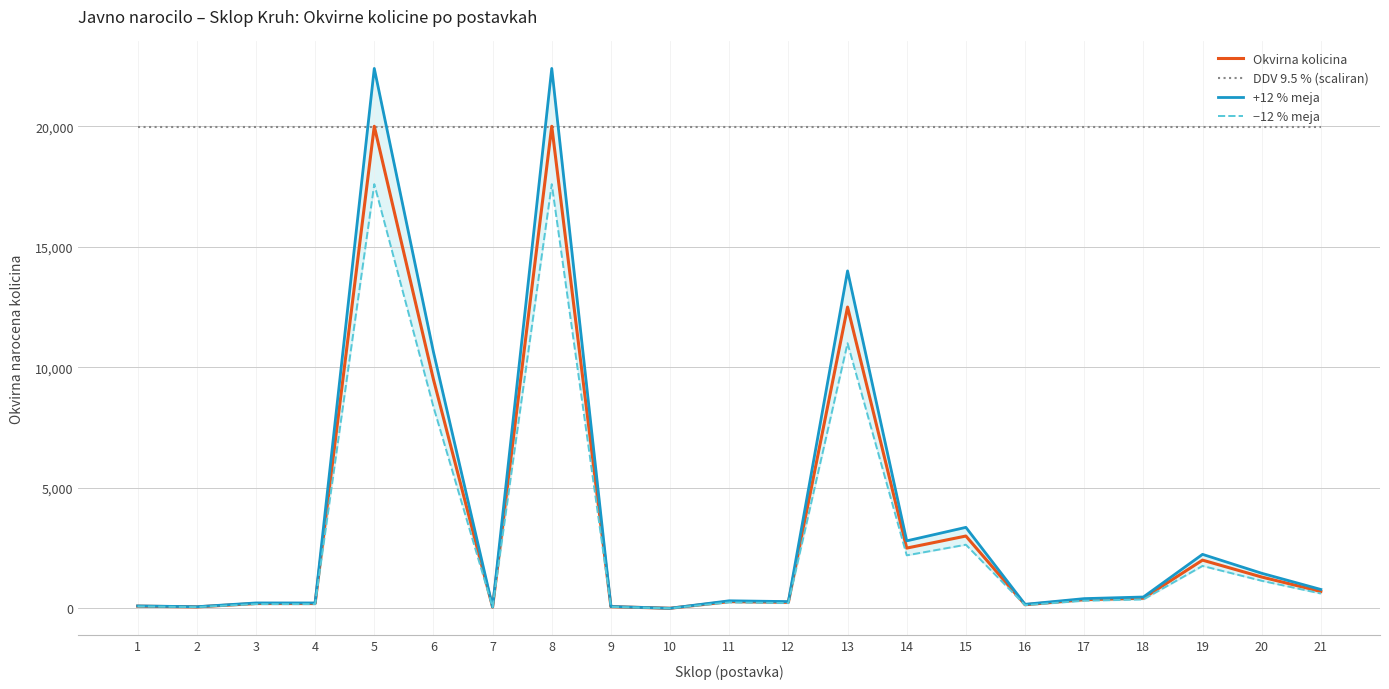

Is it true that +12 % meja equals 67.2 at 2?

True